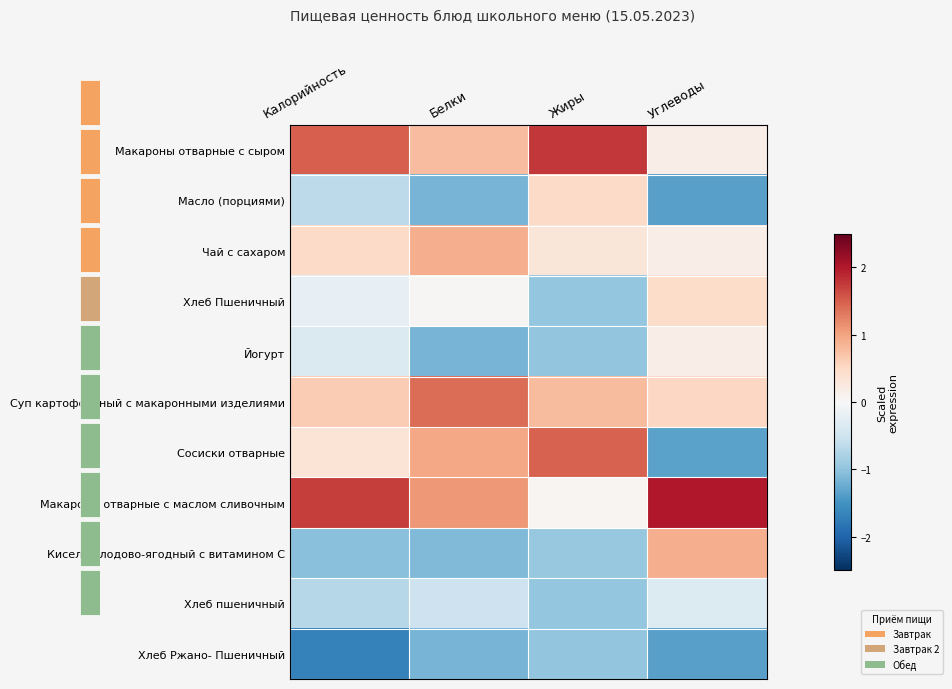

Is the value of Суп картофельный с макаронными изделиями at Жиры greater than the value of Хлеб Пшеничный at Калорийность?

Yes